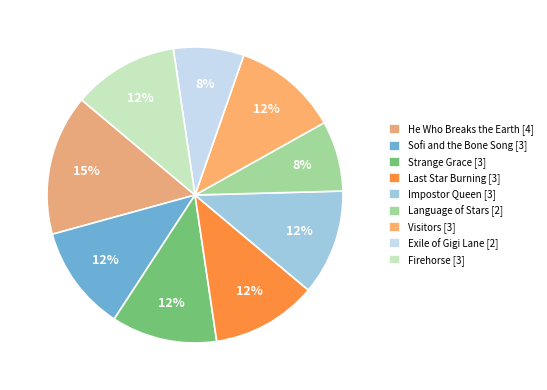

Is Visitors the majority of the pie?

No